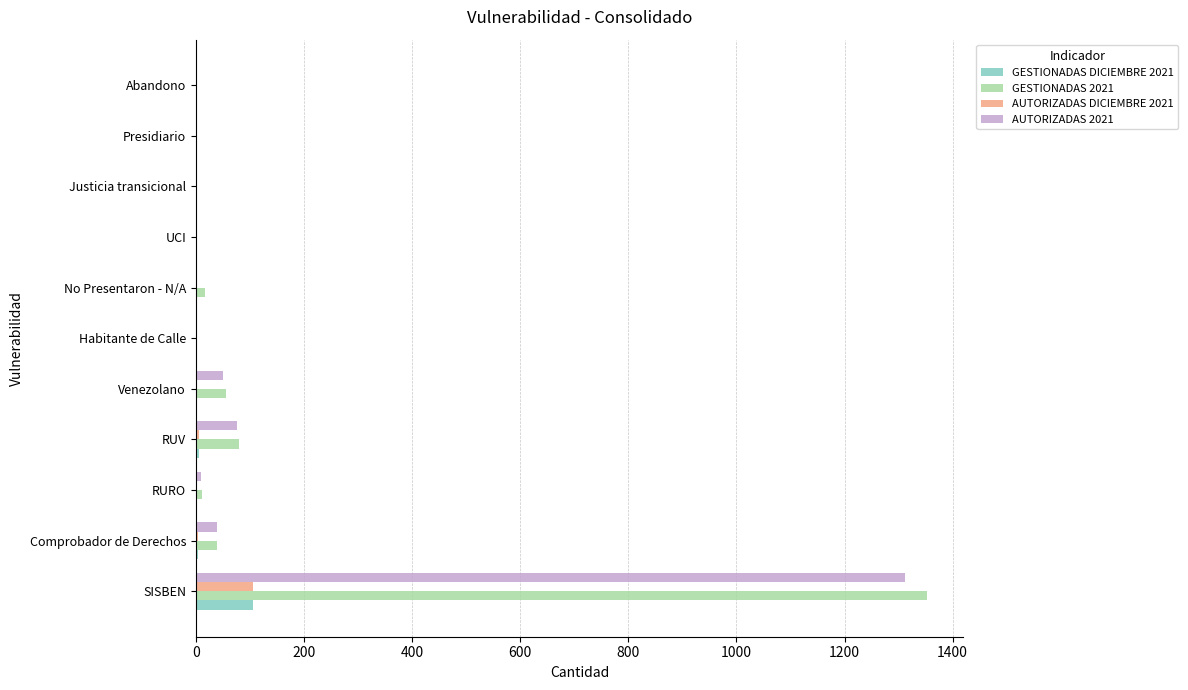

What is the average value of the GESTIONADAS DICIEMBRE 2021 series?

11